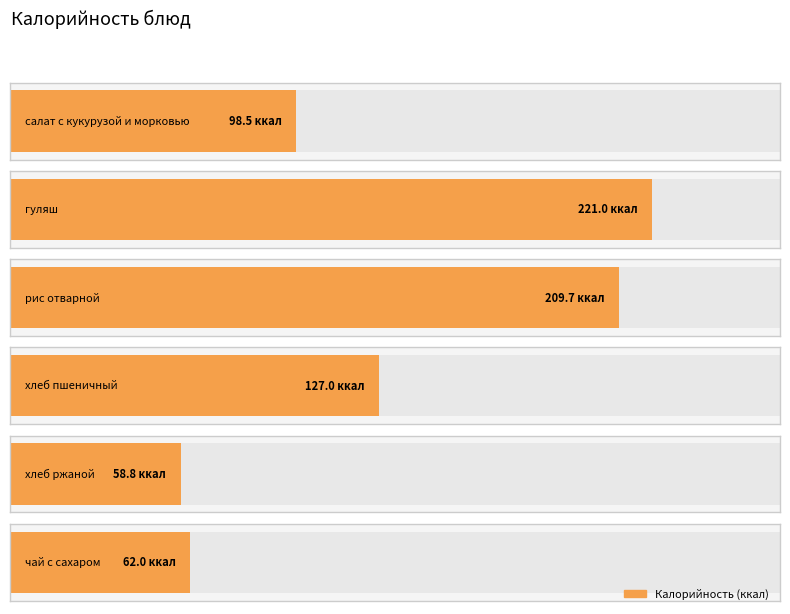

What is the label of the 4th bar from the right?

рис отварной